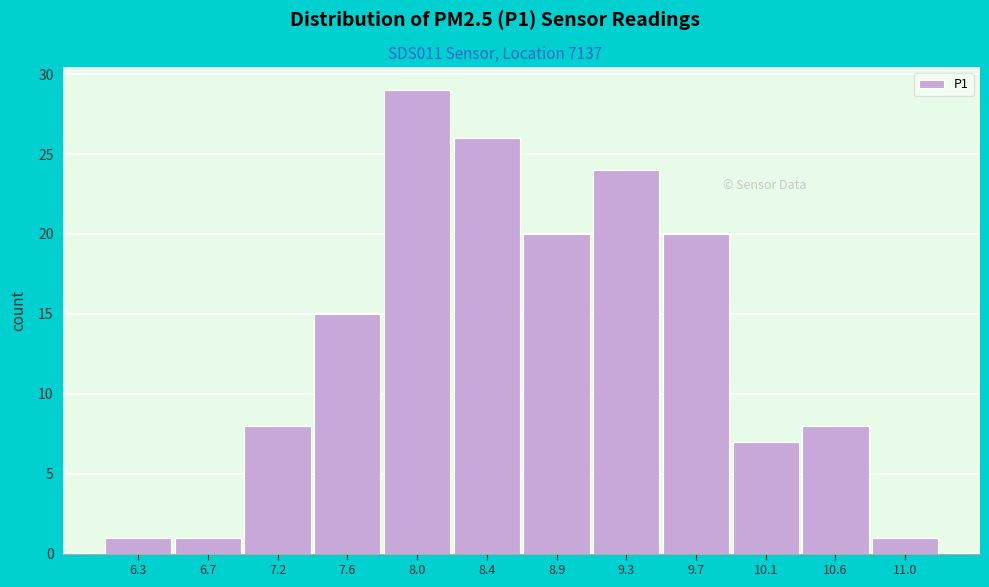

Over which range of the x-axis is the bar tallest?

7.800 to 8.225